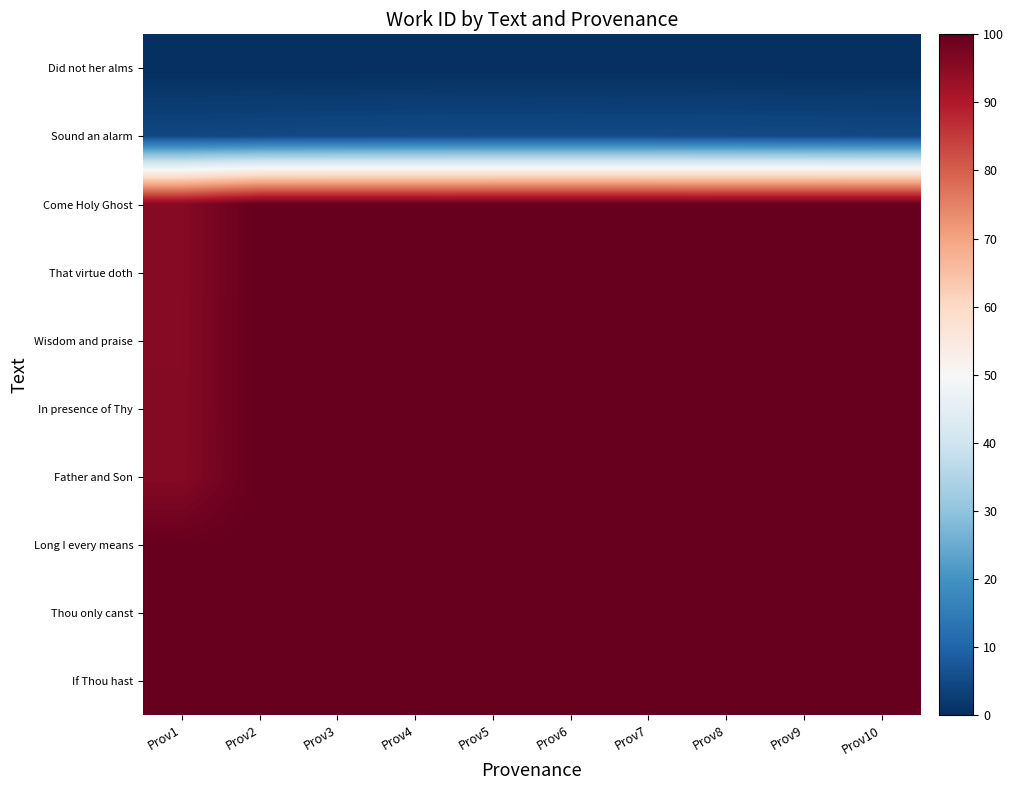

Reading left to right, what are all the values shown in this chart?

Did not her alms: Prov1=0.0	Prov2=0.0	Prov3=0.0	Prov4=0.0	Prov5=0.0	Prov6=0.0	Prov7=0.0	Prov8=0.0	Prov9=0.0	Prov10=0.0
Sound an alarm: Prov1=4.6	Prov2=4.8	Prov3=5.0	Prov4=5.1	Prov5=5.2	Prov6=5.2	Prov7=5.2	Prov8=5.1	Prov9=5.0	Prov10=4.8
Come Holy Ghost: Prov1=95.6	Prov2=100.0	Prov3=100.0	Prov4=100.0	Prov5=100.0	Prov6=100.0	Prov7=100.0	Prov8=100.0	Prov9=100.0	Prov10=100.0
That virtue doth: Prov1=95.6	Prov2=100.0	Prov3=100.0	Prov4=100.0	Prov5=100.0	Prov6=100.0	Prov7=100.0	Prov8=100.0	Prov9=100.0	Prov10=100.0
Wisdom and praise: Prov1=95.7	Prov2=100.0	Prov3=100.0	Prov4=100.0	Prov5=100.0	Prov6=100.0	Prov7=100.0	Prov8=100.0	Prov9=100.0	Prov10=100.0
In presence of Thy: Prov1=95.7	Prov2=100.0	Prov3=100.0	Prov4=100.0	Prov5=100.0	Prov6=100.0	Prov7=100.0	Prov8=100.0	Prov9=100.0	Prov10=100.0
Father and Son: Prov1=95.8	Prov2=100.0	Prov3=100.0	Prov4=100.0	Prov5=100.0	Prov6=100.0	Prov7=100.0	Prov8=100.0	Prov9=100.0	Prov10=100.0
Long I every means: Prov1=99.6	Prov2=100.0	Prov3=100.0	Prov4=100.0	Prov5=100.0	Prov6=100.0	Prov7=100.0	Prov8=100.0	Prov9=100.0	Prov10=100.0
Thou only canst: Prov1=99.9	Prov2=100.0	Prov3=100.0	Prov4=100.0	Prov5=100.0	Prov6=100.0	Prov7=100.0	Prov8=100.0	Prov9=100.0	Prov10=100.0
If Thou hast: Prov1=100.0	Prov2=100.0	Prov3=100.0	Prov4=100.0	Prov5=100.0	Prov6=100.0	Prov7=100.0	Prov8=100.0	Prov9=100.0	Prov10=100.0